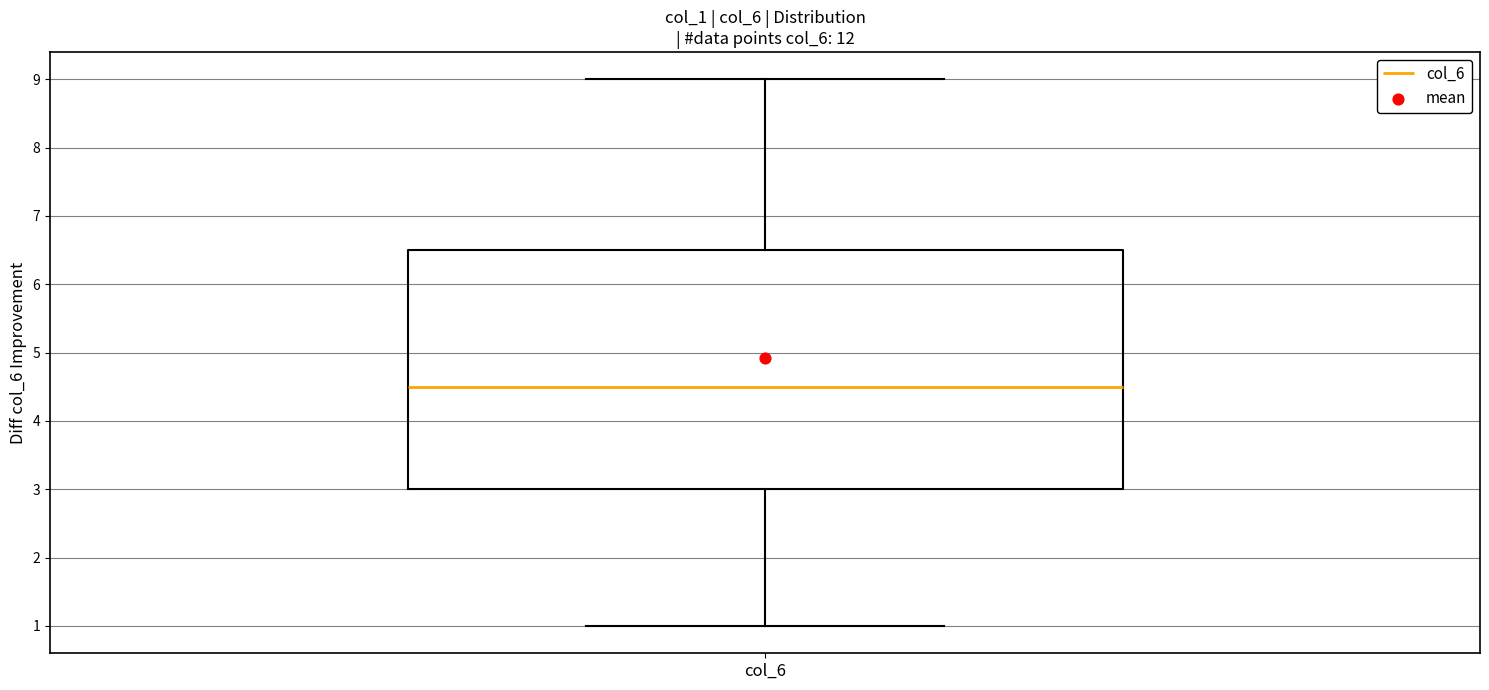

Read this box plot against the y-axis: the position of the median line, the range covered by the box, and the ends of both whiskers. The values are not printed on the chart, so give them approximately, as read against the axis.

median 4.5, box 3.0 to 6.5, whiskers 1.0 to 9.0